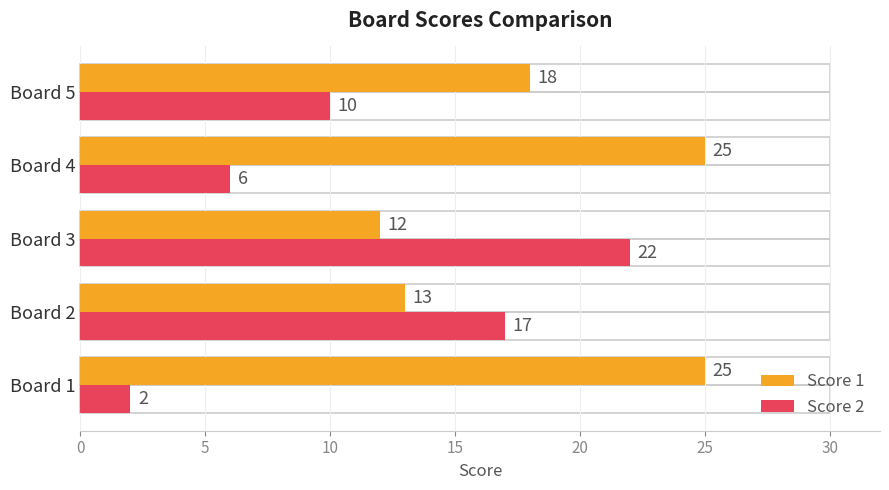

At which category is the sum across all series the highest?

Board 3